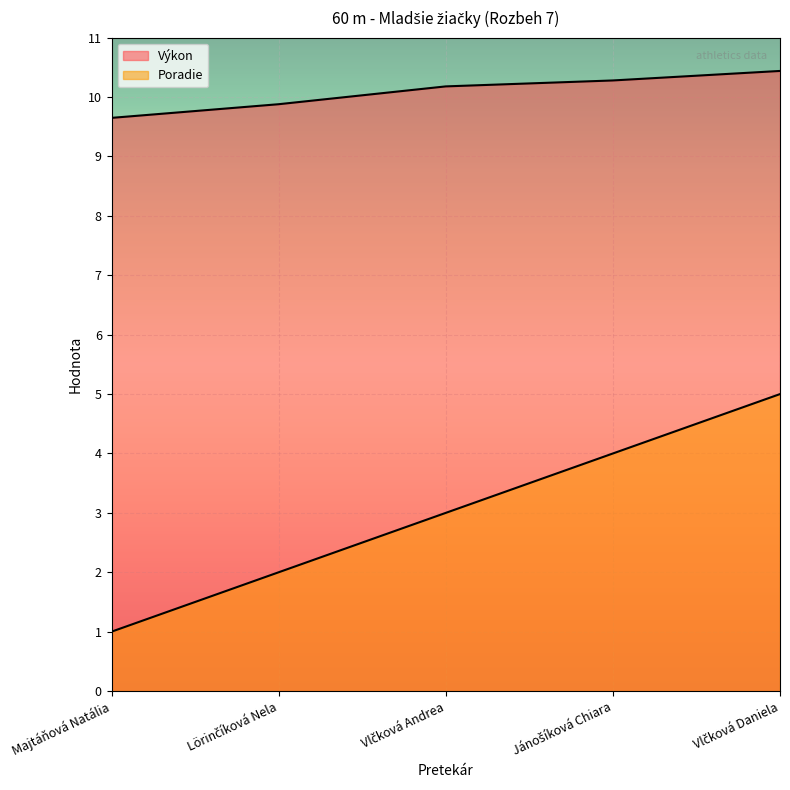

Reading left to right, what are all the values shown in this chart?

Poradie: Majtáňová Natália=1.0	Lörinčíková Nela=2.0	Vlčková Andrea=3.0	Jánošíková Chiara=4.0	Vlčková Daniela=5.0
Výkon: Majtáňová Natália=9.7	Lörinčíková Nela=9.9	Vlčková Andrea=10.2	Jánošíková Chiara=10.3	Vlčková Daniela=10.4